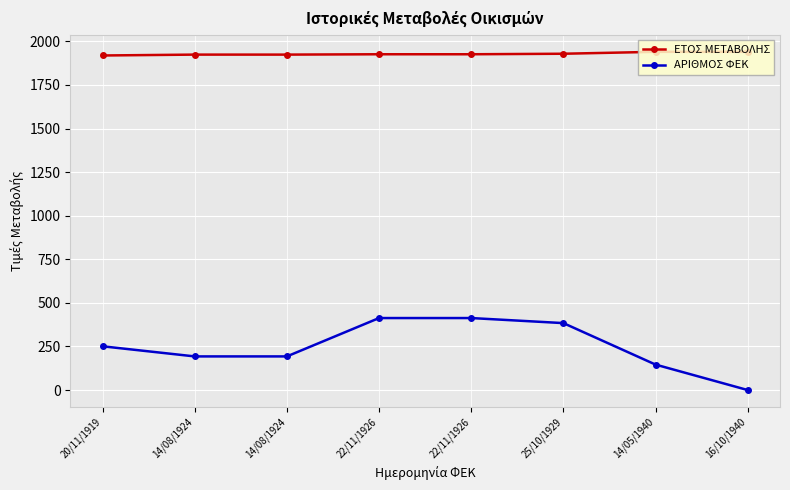

Read the ΕΤΟΣ ΜΕΤΑΒΟΛΗΣ value at 14/08/1924, to the nearest 10.

1920